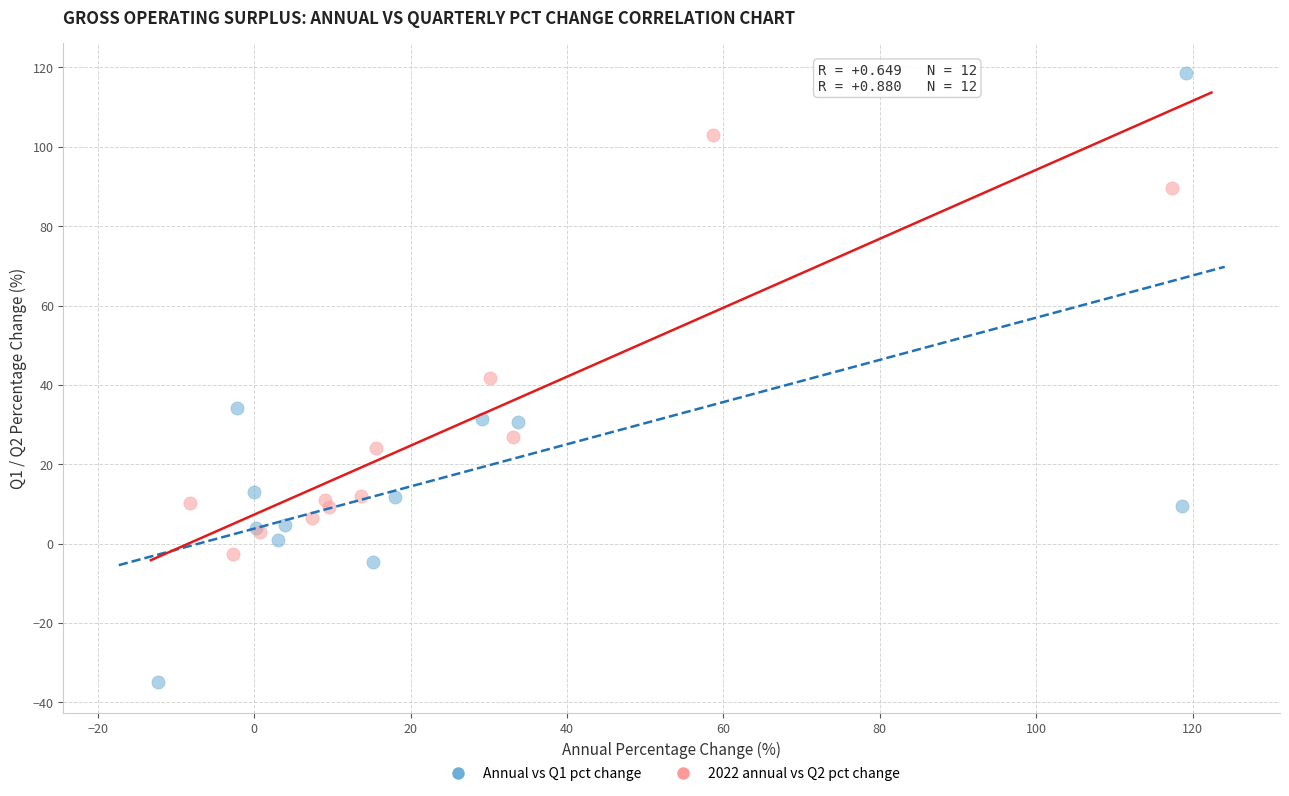

Which series reaches the minimum Y coordinate?

Annual vs Q1 pct change